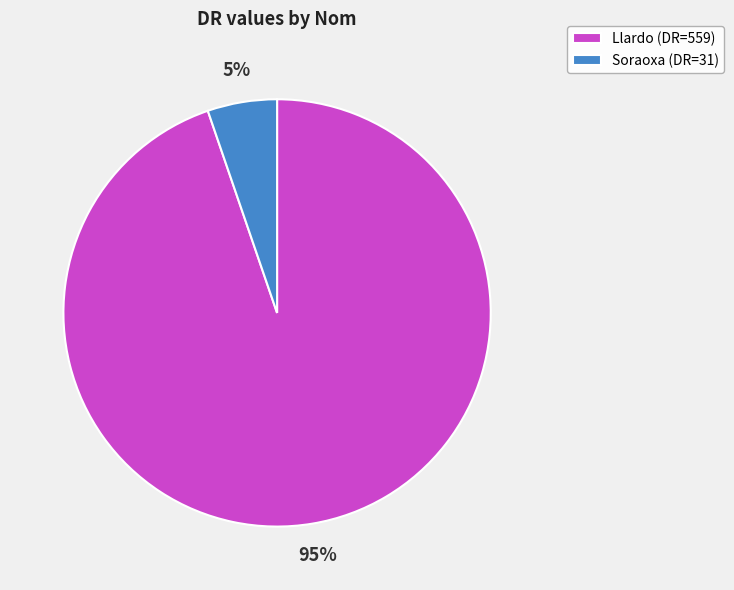

Is the sum of Llardo and Soraoxa greater than half?

Yes